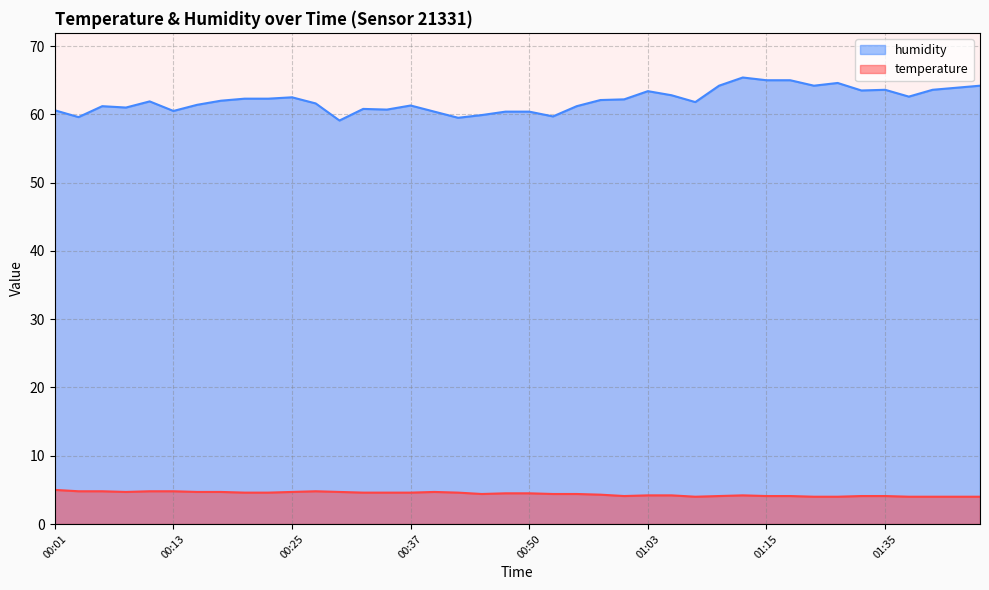

What is the average value of the humidity series?

62.1